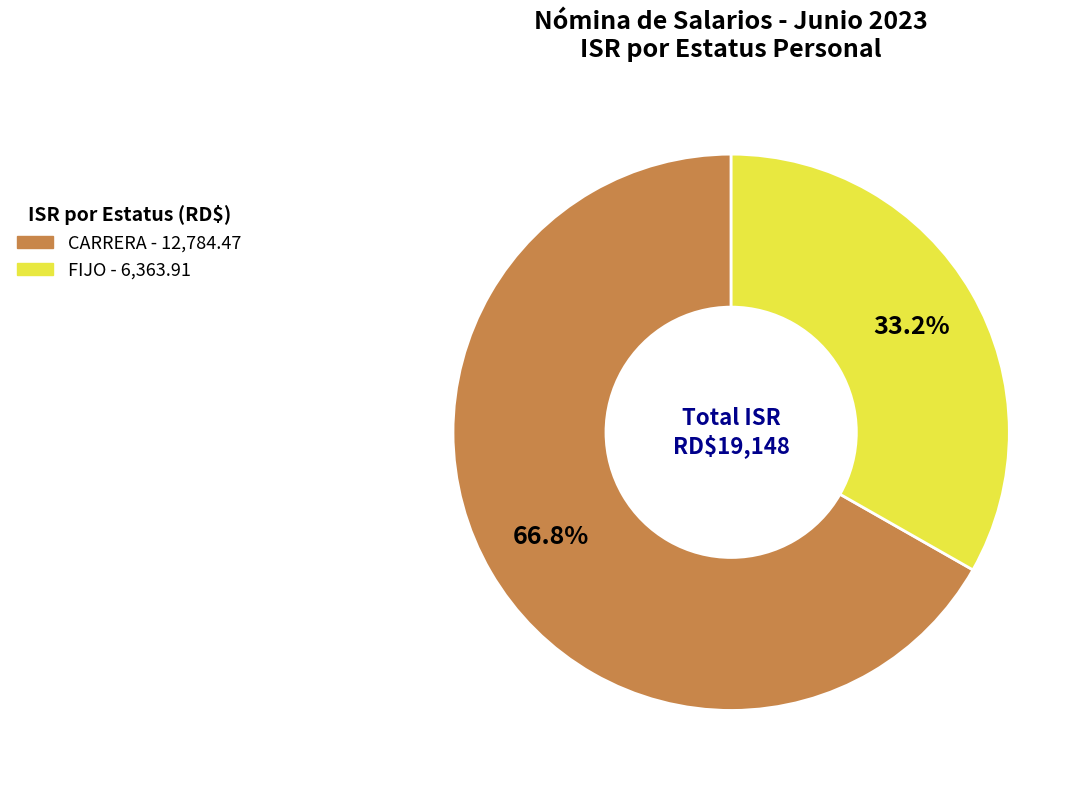

Rank the categories by value from lowest to highest.

FIJO, CARRERA